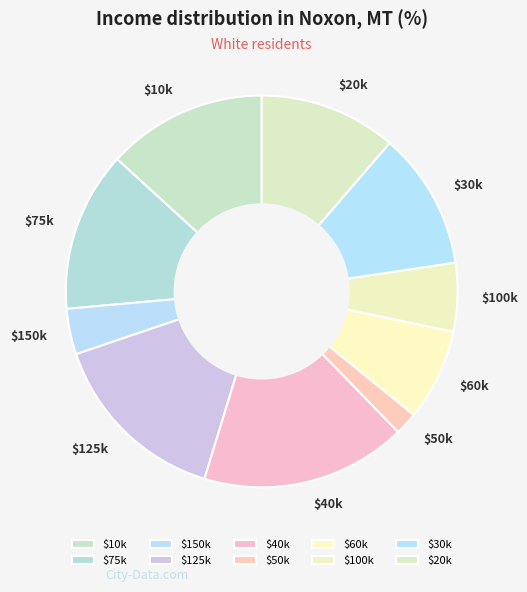

Is it true that $30k is 11% of the pie?

True